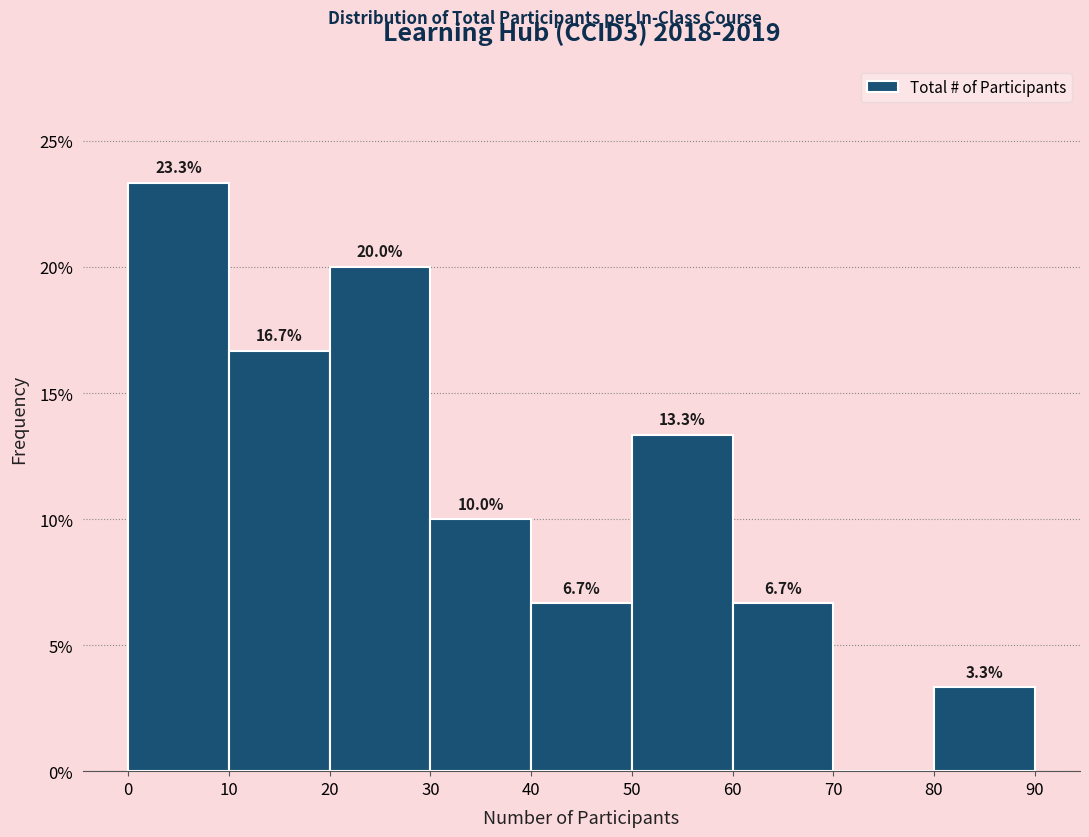

Over which range of the x-axis is the bar tallest?

0 to 10